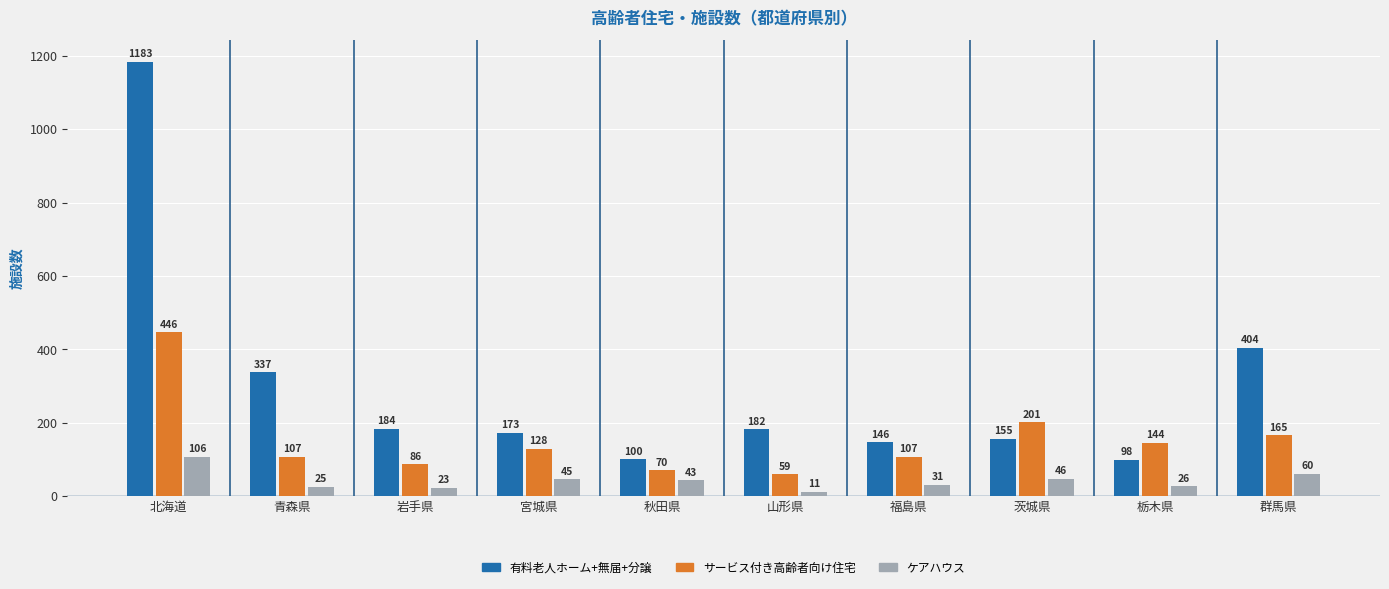

What is the difference between the ケアハウス values at 宮城県 and 青森県?

20